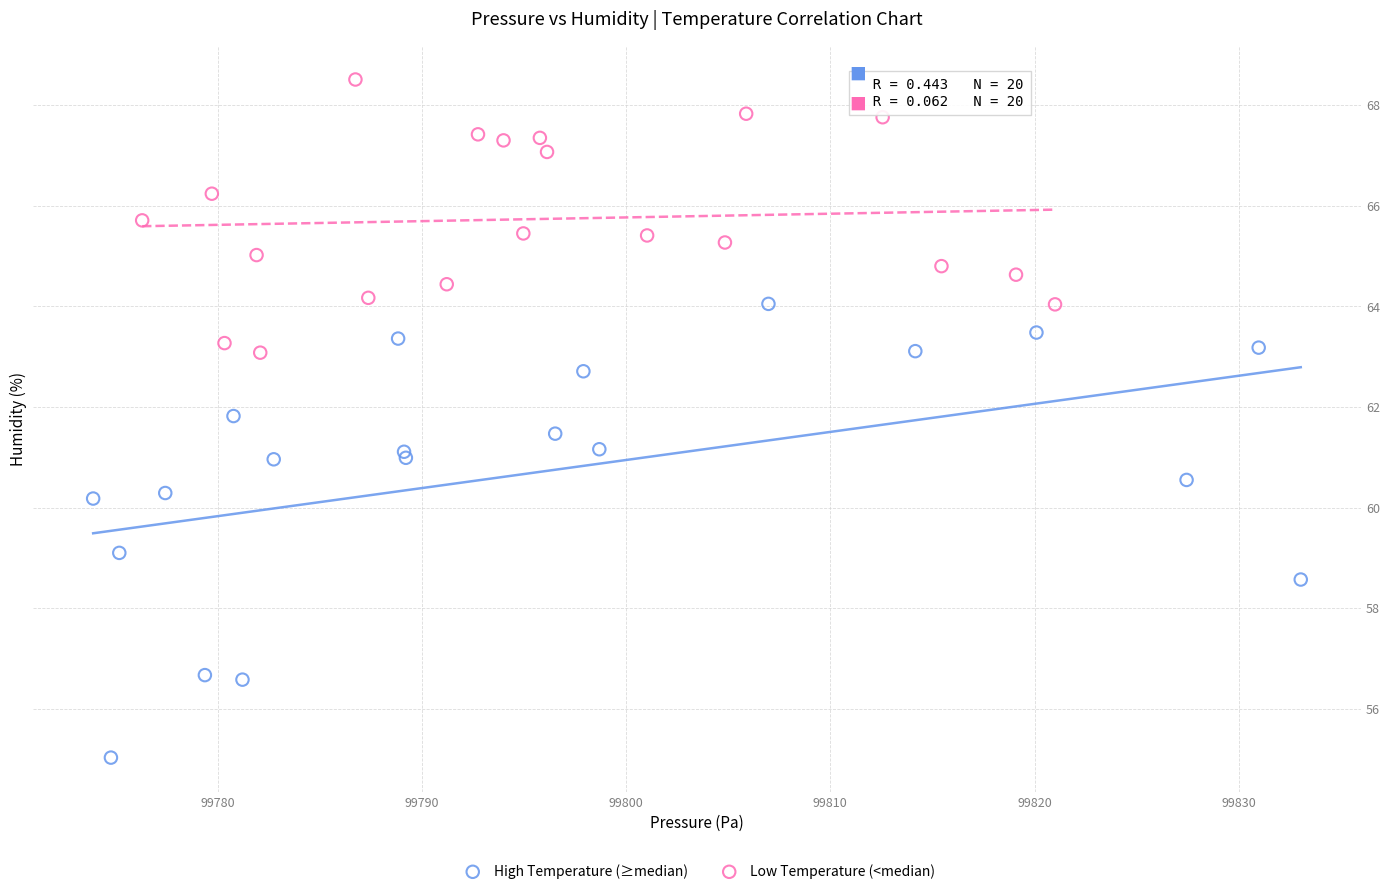

Which series contains the lowest Y value?

High Temperature (≥median)